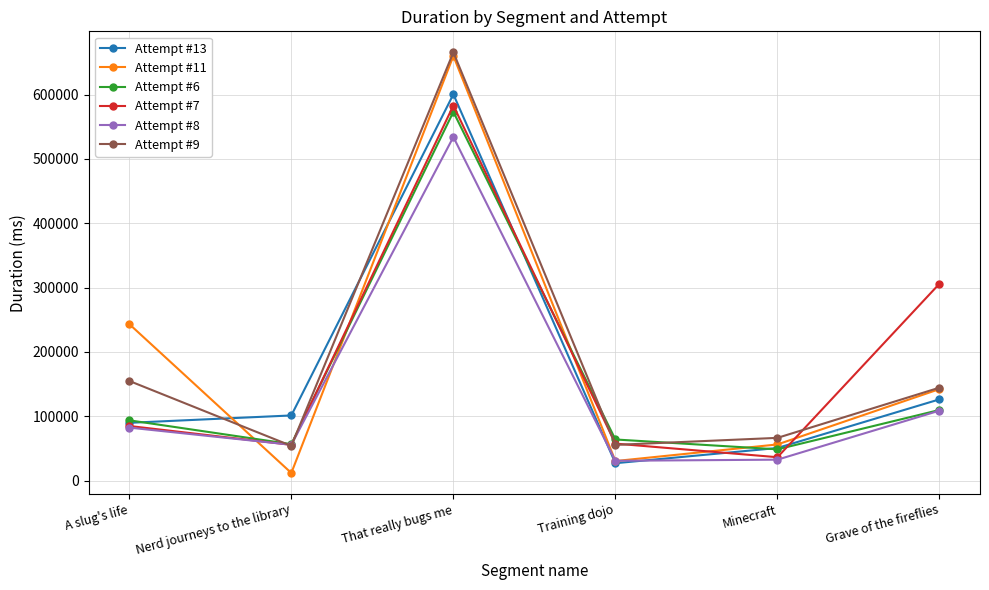

What is the sum of all Attempt #8 values?

843812